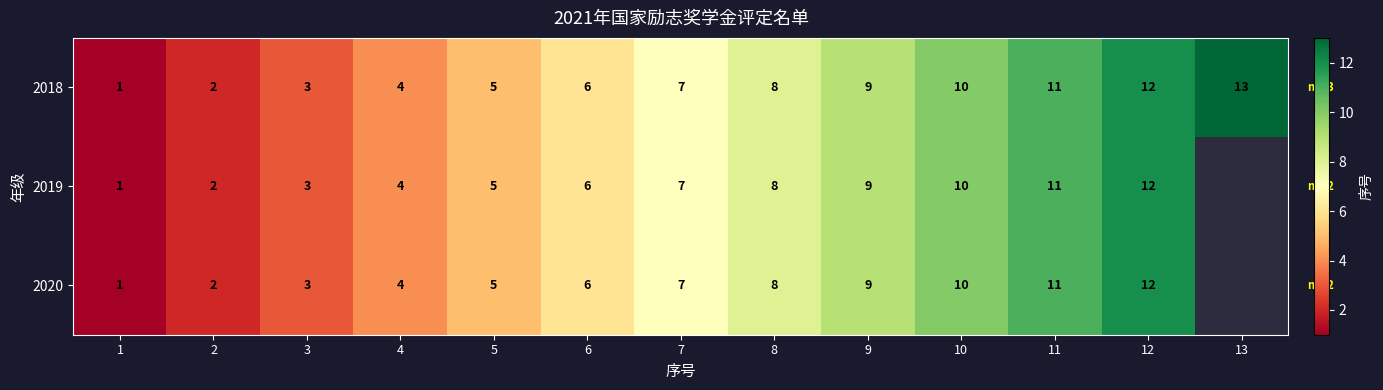

Is it true that 2018 equals 2.6 at 13?

False